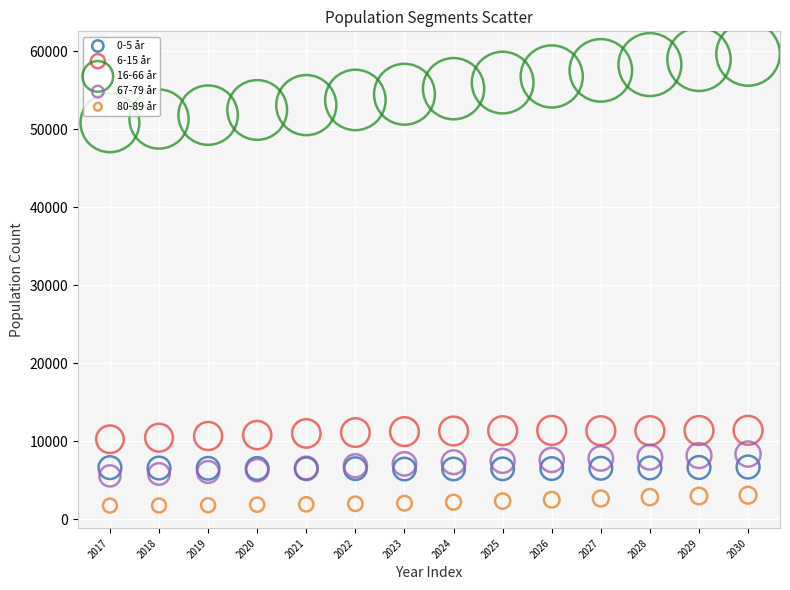

Which series reaches the maximum Y coordinate?

16-66 år